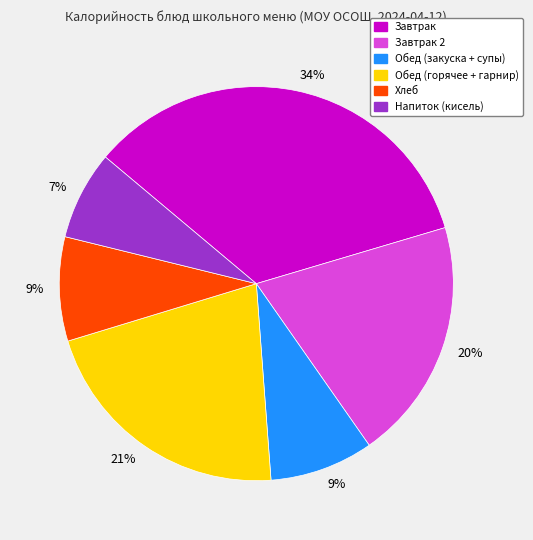

To the nearest percent, what is the average slice percentage?

17%